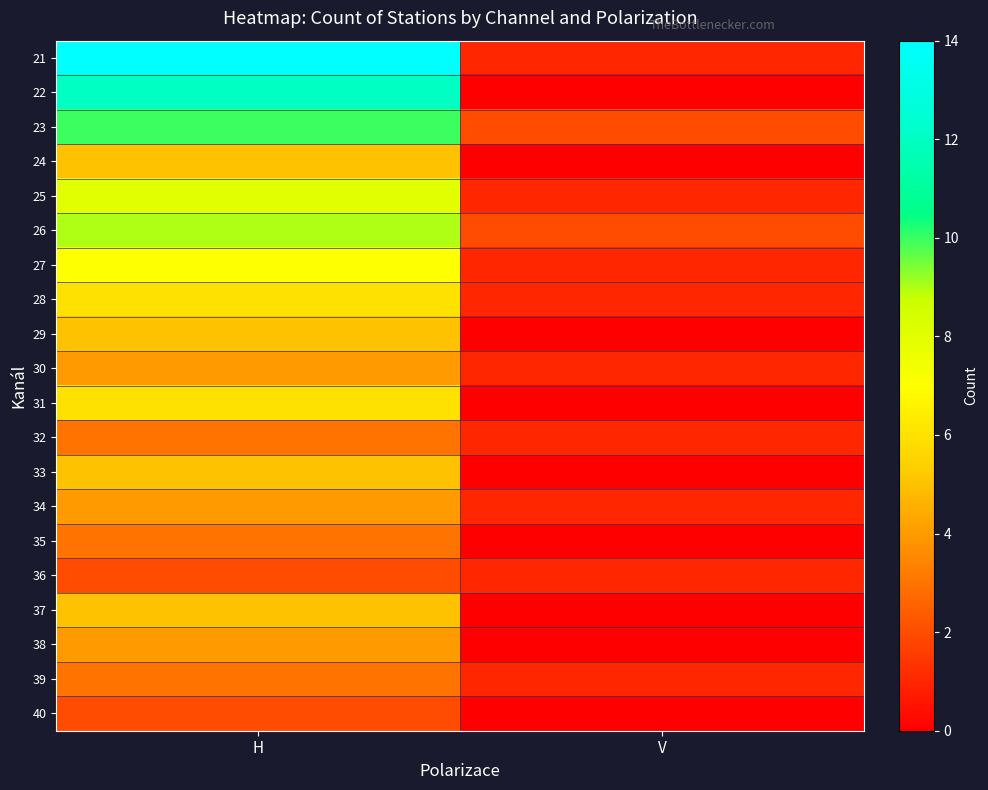

At how many categories does at least one series exceed 11?

1